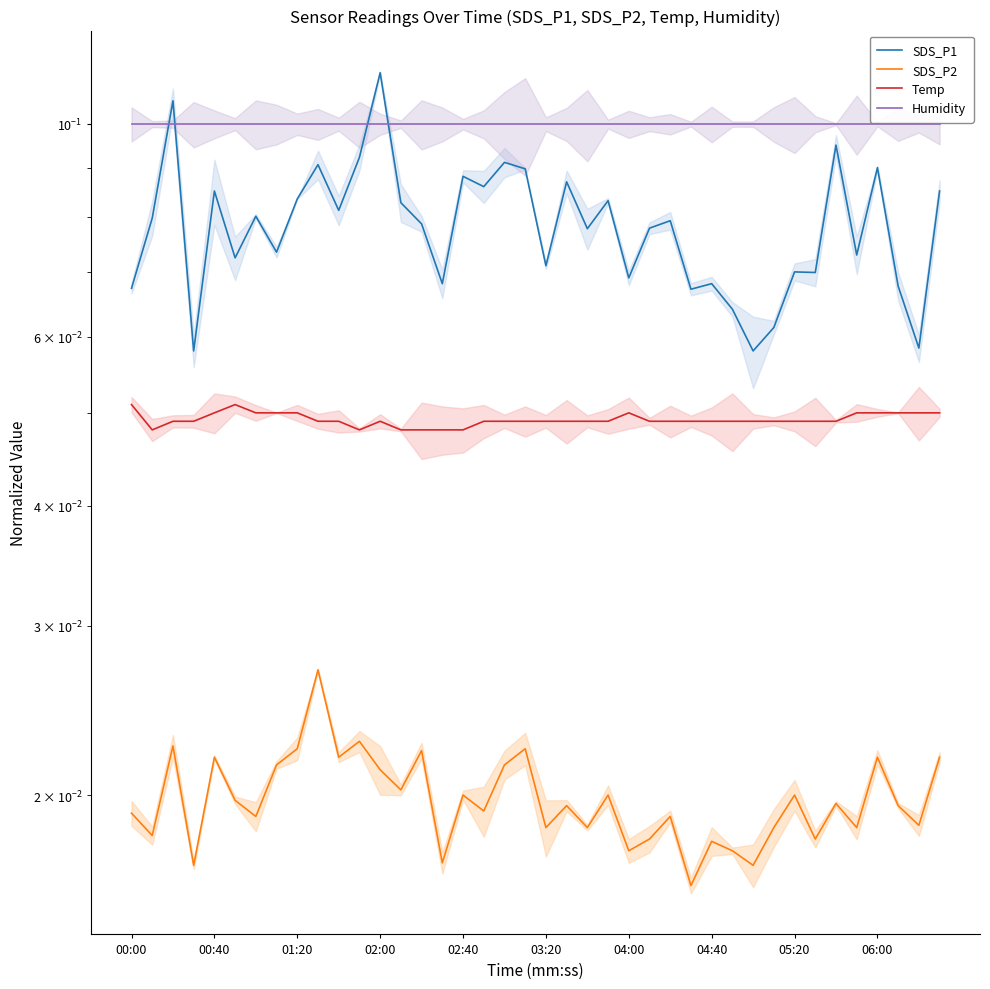

What are all the series names shown in the legend?

SDS_P1, SDS_P2, Temp, Humidity